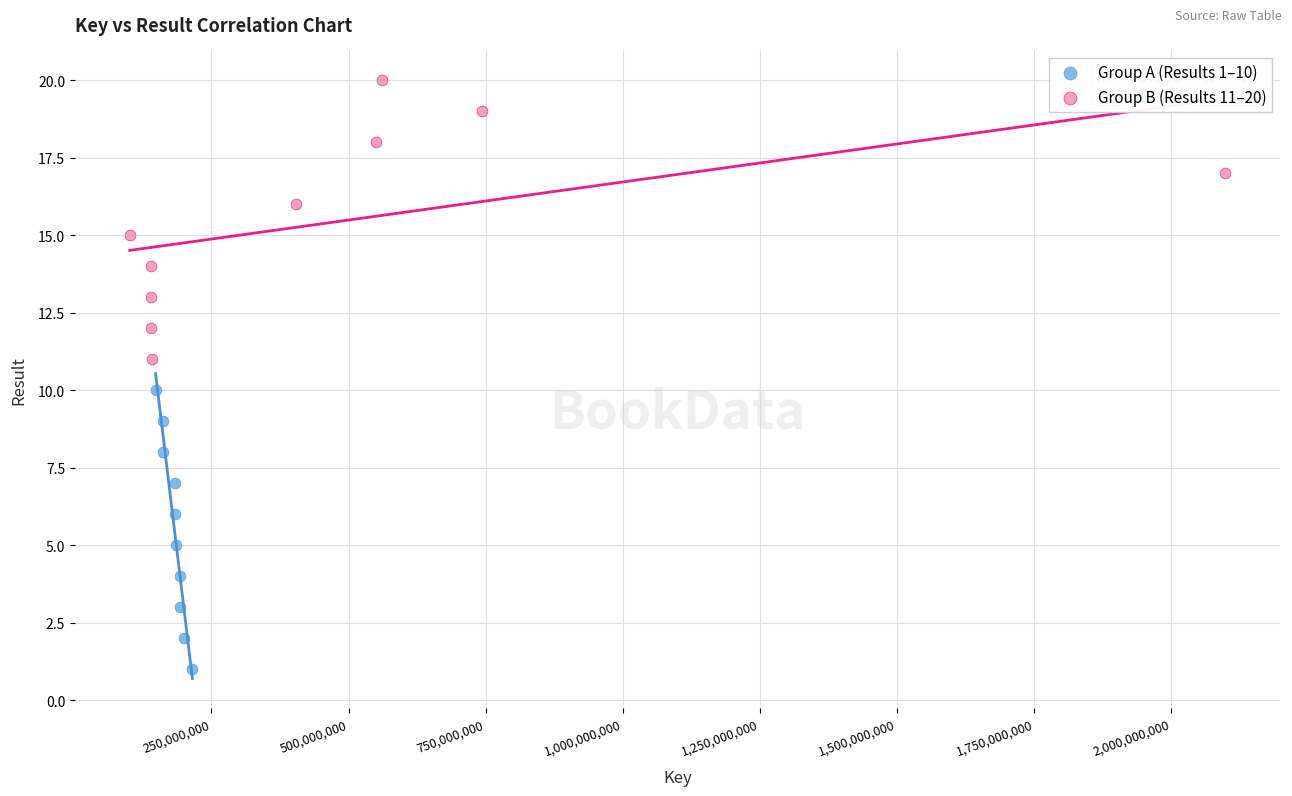

Which series reaches the minimum Y coordinate?

Group A (Results 1–10)